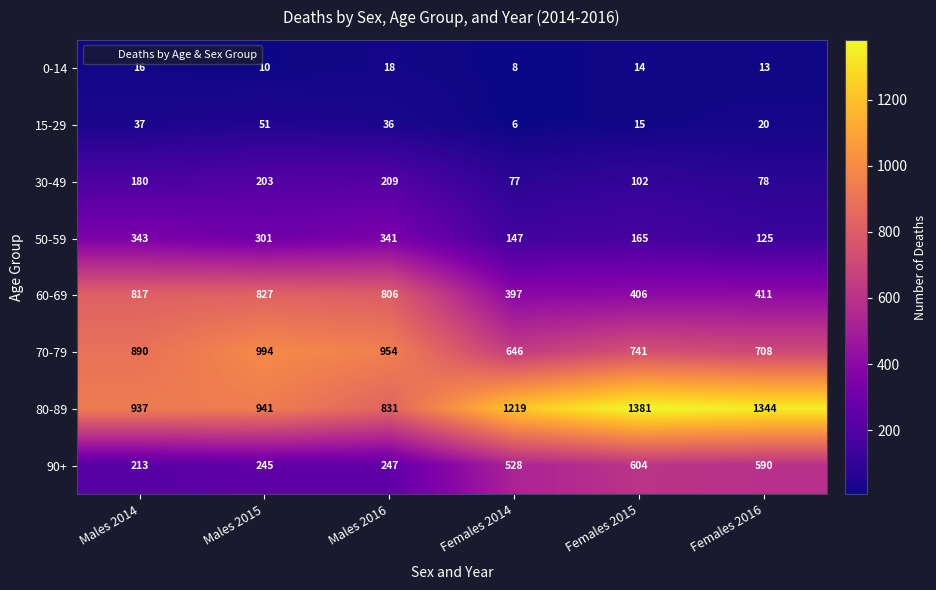

How many series are shown in this chart?

8